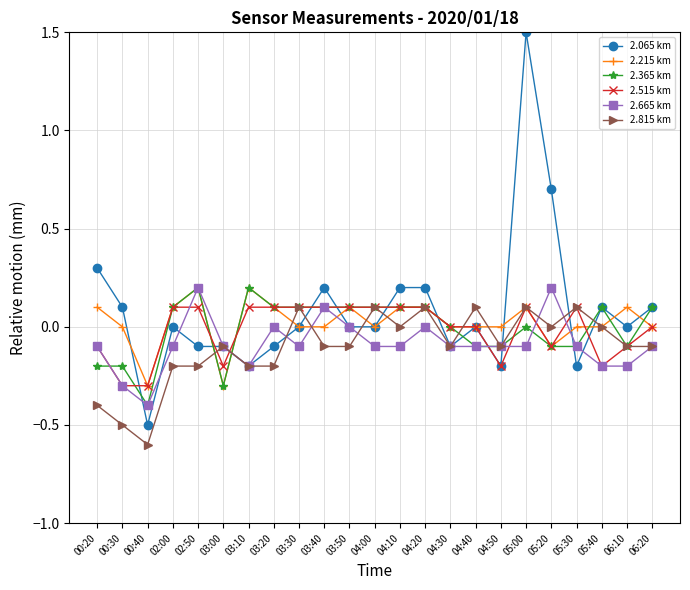

What is the difference between the 2.215 km values at 02:50 and 00:20?

0.1